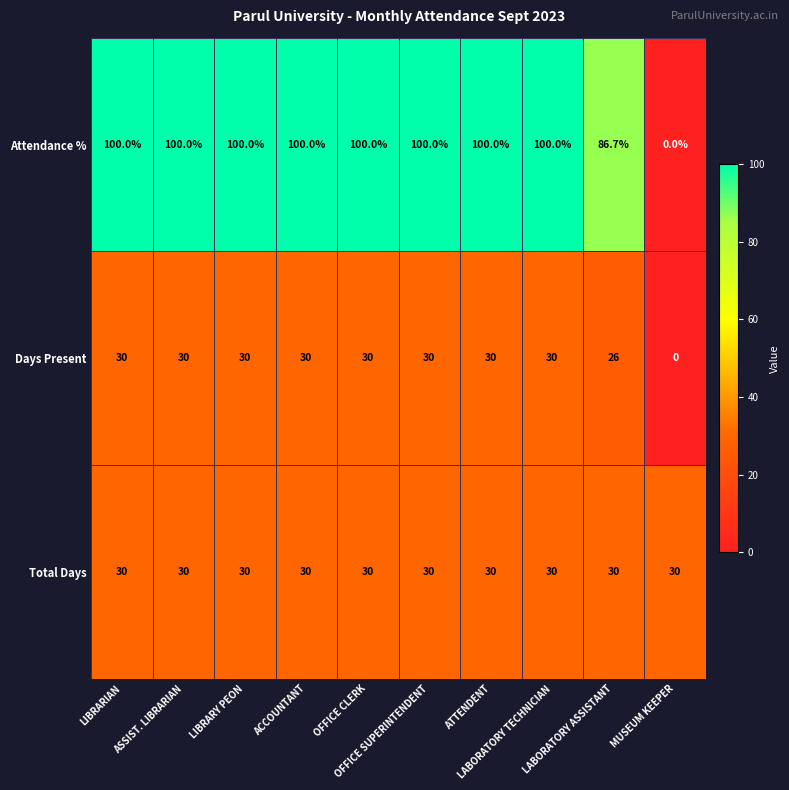

What is the difference between the second highest and minimum values in the Attendance % series?

100.0